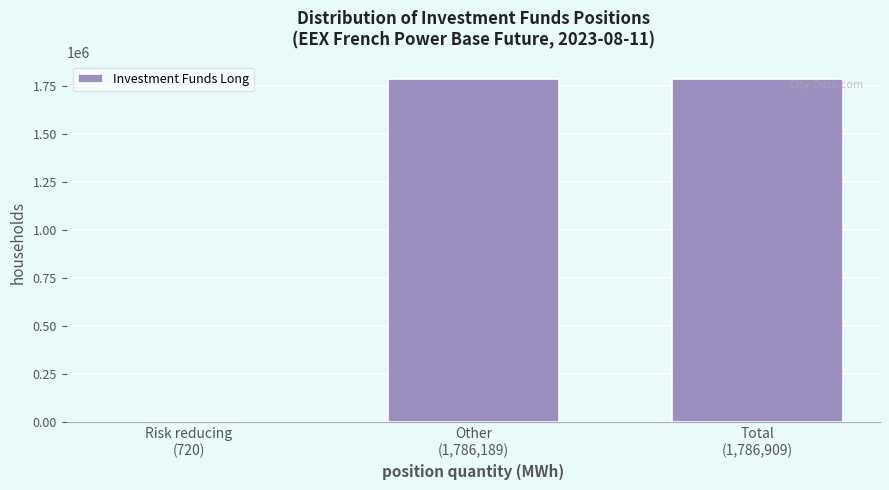

What is the maximum value shown in the chart?

1786909